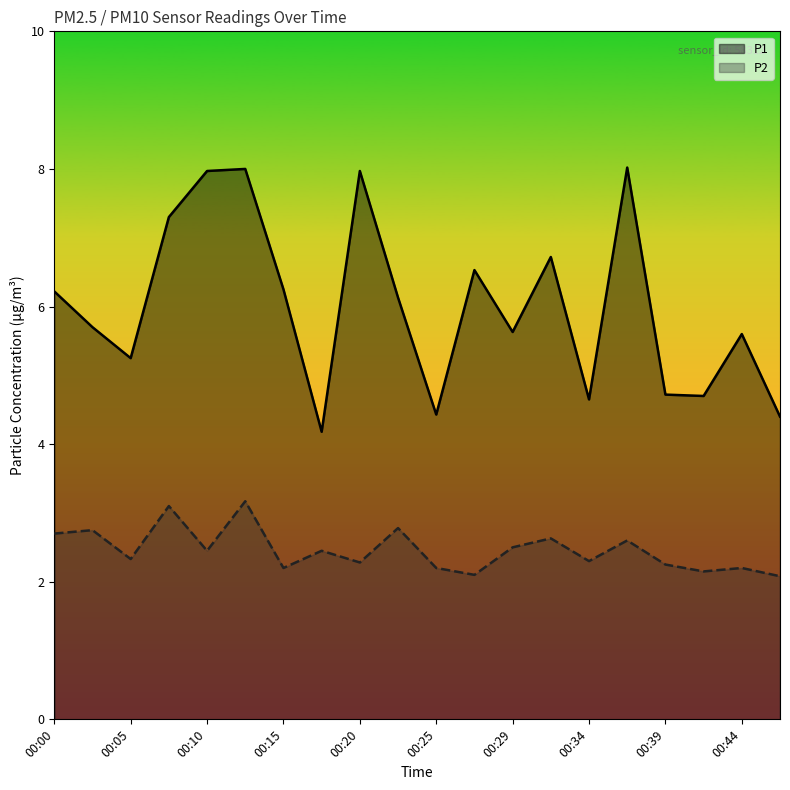

List the series in order of their overall mean, highest first.

P1, P2